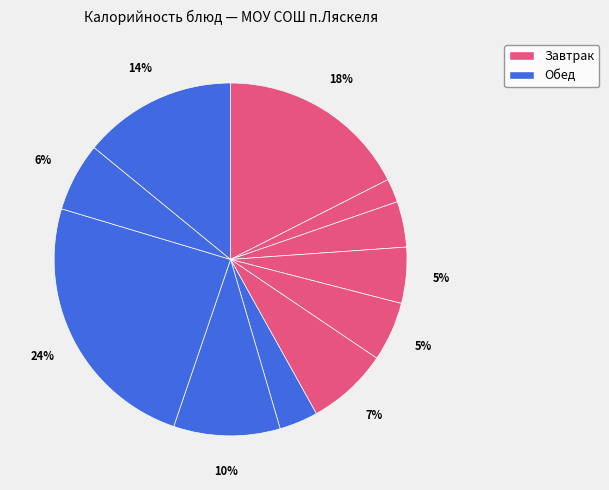

Count the number of slices in the pie.

11